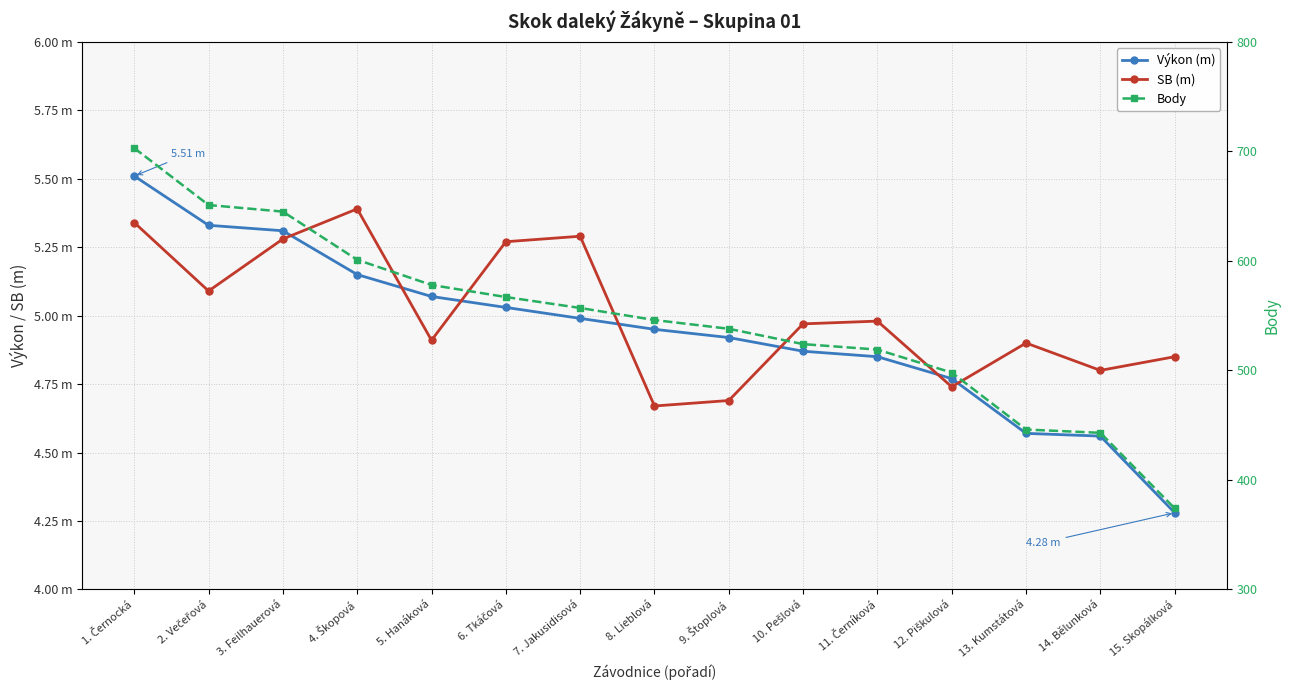

At which category does SB (m) reach its first local peak?

4. Škopová